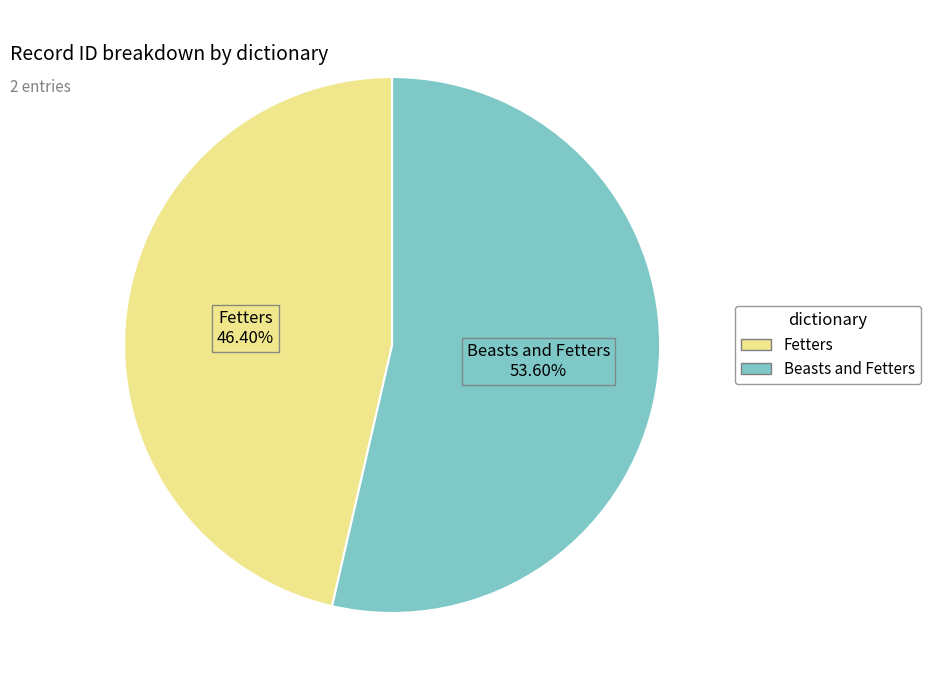

Between Fetters 46.40% and Beasts and Fetters 53.60%, which is larger?

Beasts and Fetters 53.60%